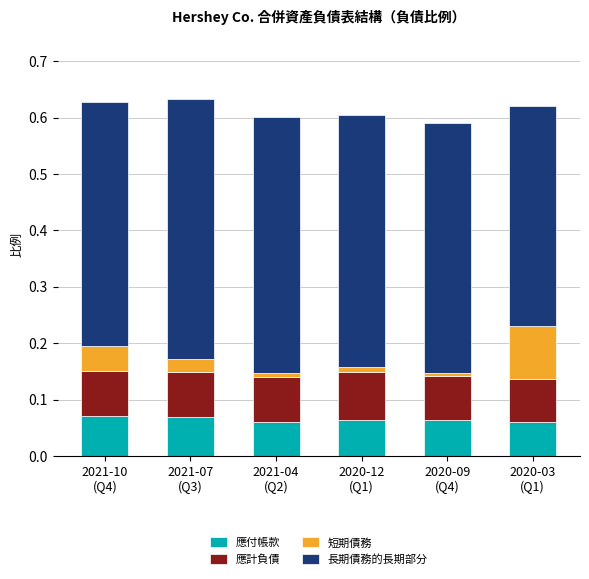

How many categories are shown in the chart?

6